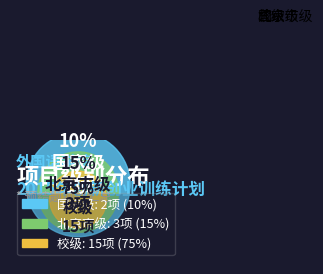

Approximately how many times larger is the value at 校级 compared to 国家级?

7.5